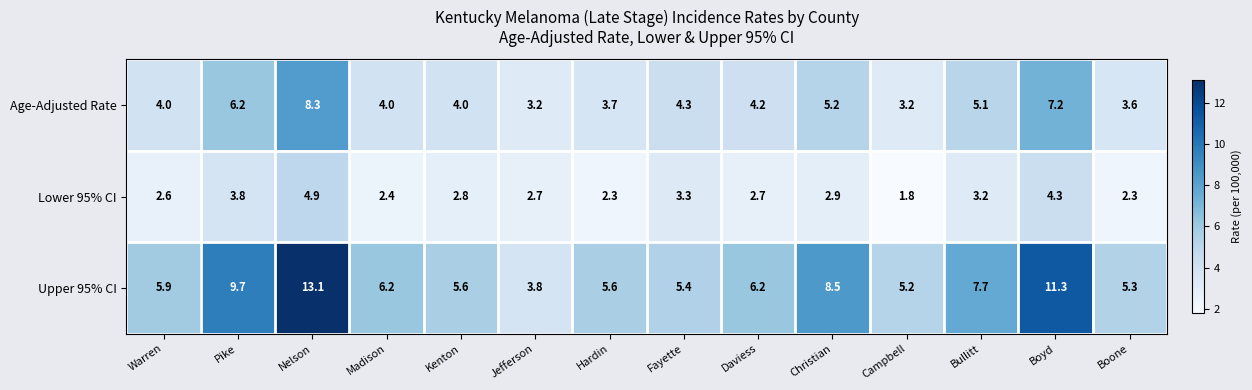

What is the sum of all Lower 95% CI values?

42.0